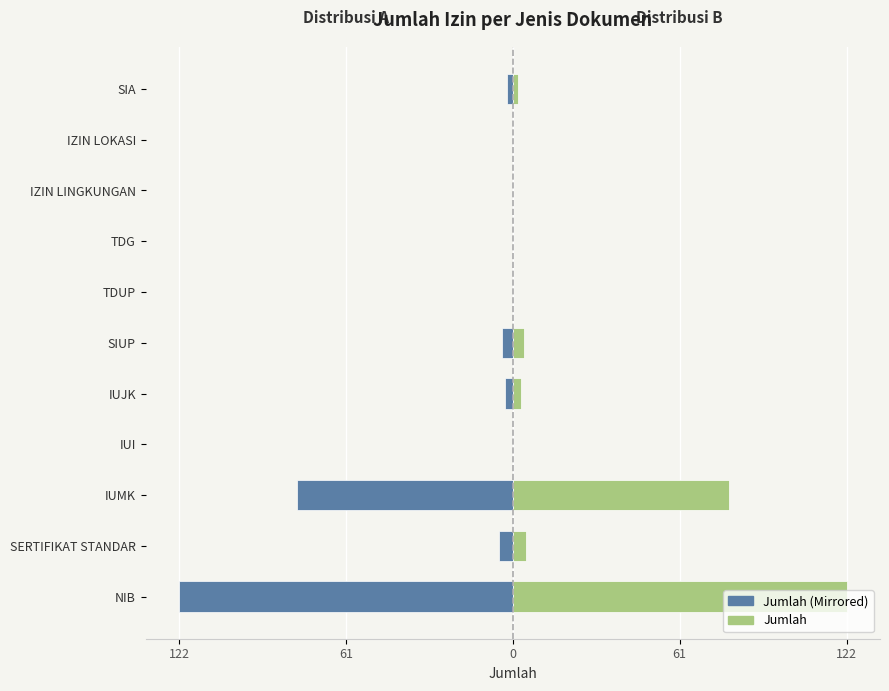

How many distinct data groups are displayed?

2